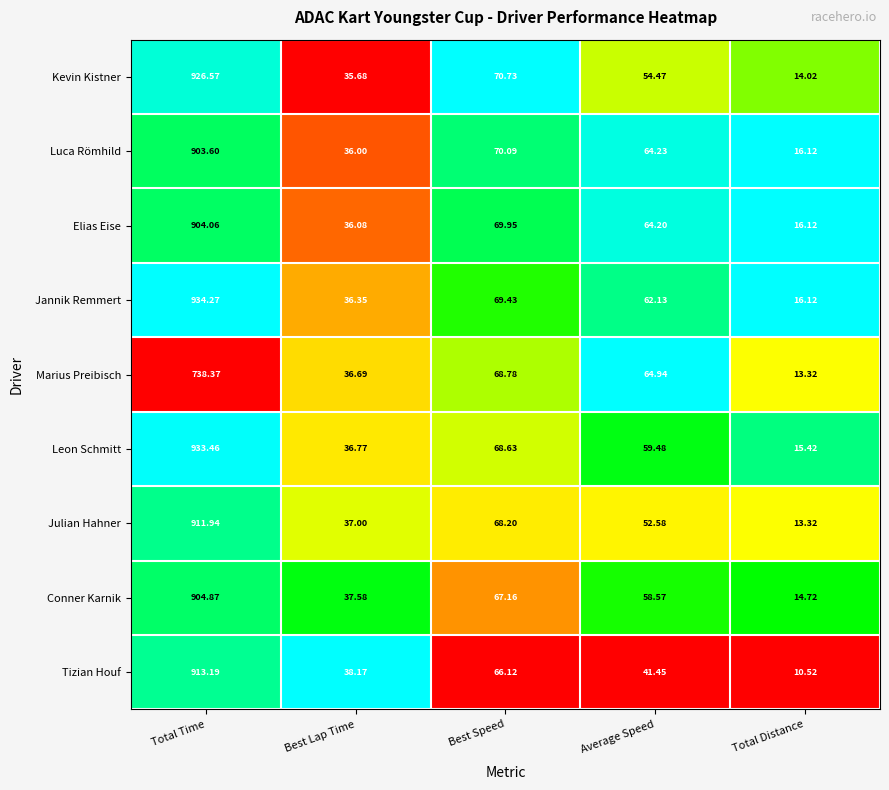

Which series has the largest total across all categories?

Jannik Remmert